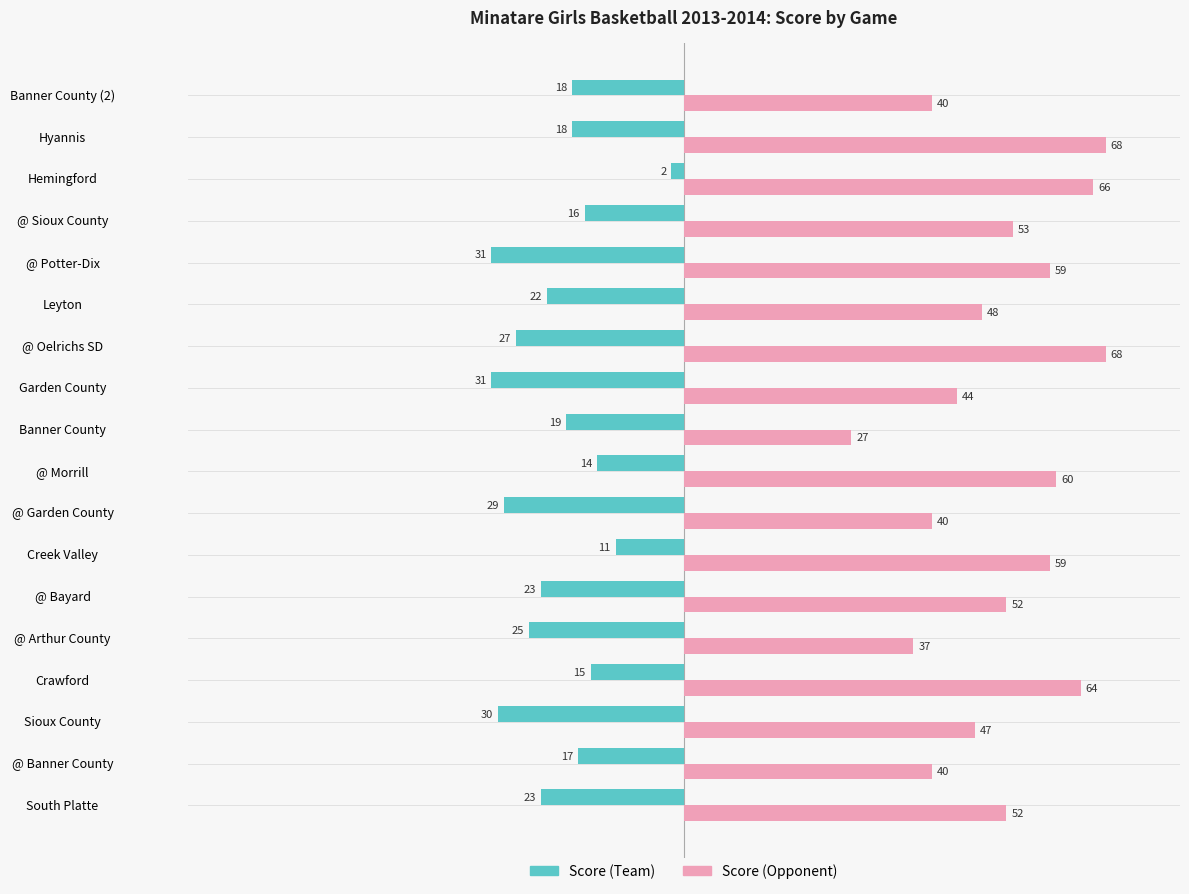

Rank the series by their maximum value, from highest to lowest.

Score (Opponent), Score (Team)